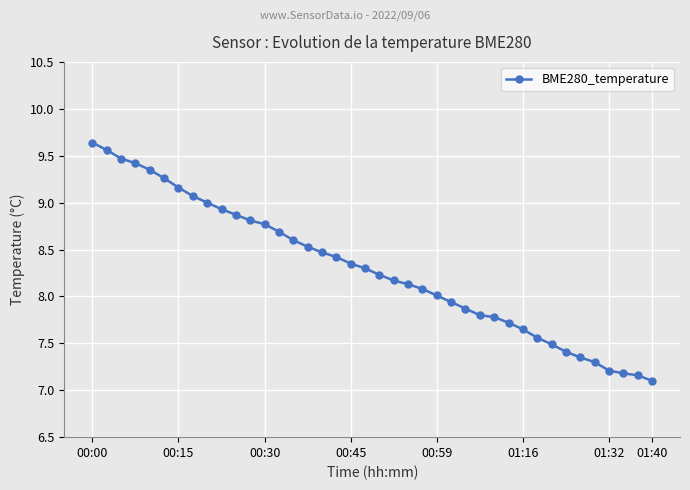

What is the value of the 14th point from the left?

8.7